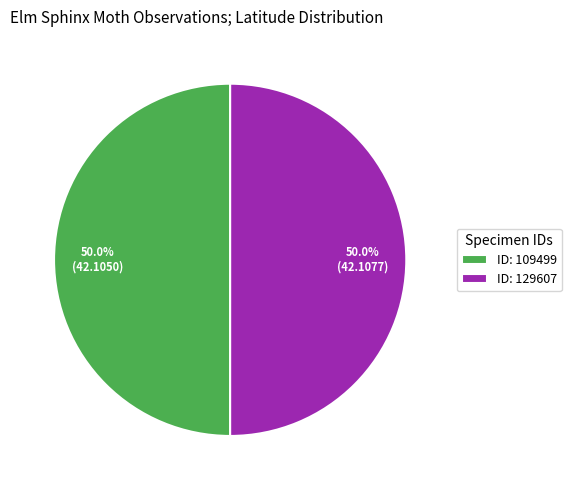

Approximately how many times larger is the value at ID: 109499 compared to ID: 129607?

1.0